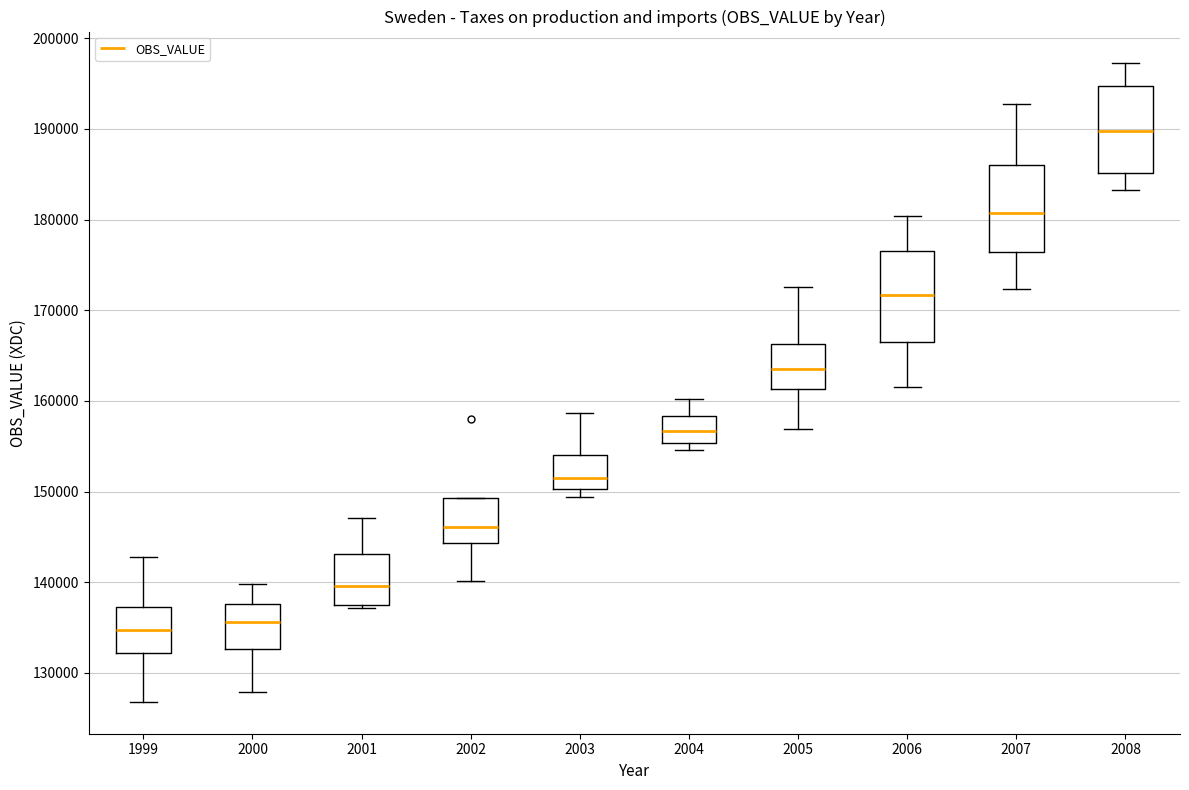

Reading left to right, read every box against the y-axis: the position of its median line, the range the box covers, and the ends of its whiskers. The values are not printed on the chart, so give them approximately, as read against the axis.

1999: median 135000, box 132000 to 137000, whiskers 127000 to 143000
2000: median 136000, box 133000 to 138000, whiskers 128000 to 140000
2001: median 140000, box 137000 to 143000, whiskers 137000 (just below the box's lower edge) to 147000
2002: median 146000, box 144000 to 149000, whiskers 140000 to 149000
2003: median 152000, box 150000 to 154000, whiskers 149000 to 159000
2004: median 157000, box 155000 to 158000, whiskers 155000 (just below the box's lower edge) to 160000
2005: median 164000, box 161000 to 166000, whiskers 157000 to 173000
2006: median 172000, box 166000 to 176000, whiskers 161000 to 180000
2007: median 181000, box 176000 to 186000, whiskers 172000 to 193000
2008: median 190000, box 185000 to 195000, whiskers 183000 to 197000